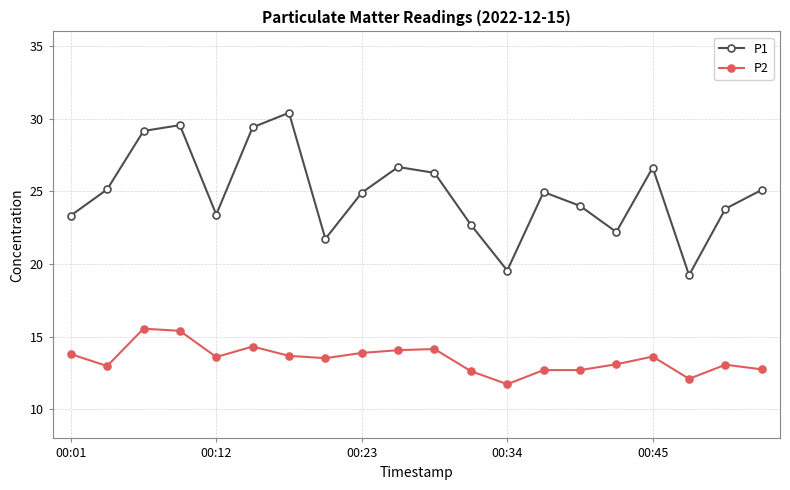

How many interior local valleys does the P1 series have?

5